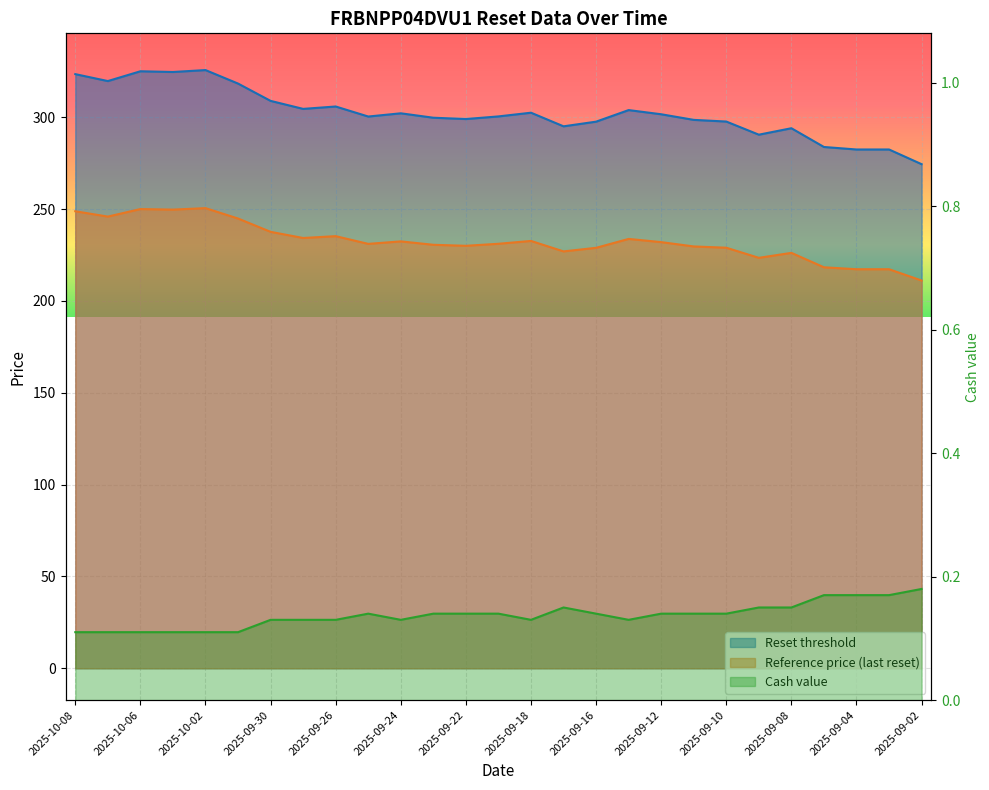

In Reset threshold, how many points are higher than both neighbors (excluding endpoints)?

7